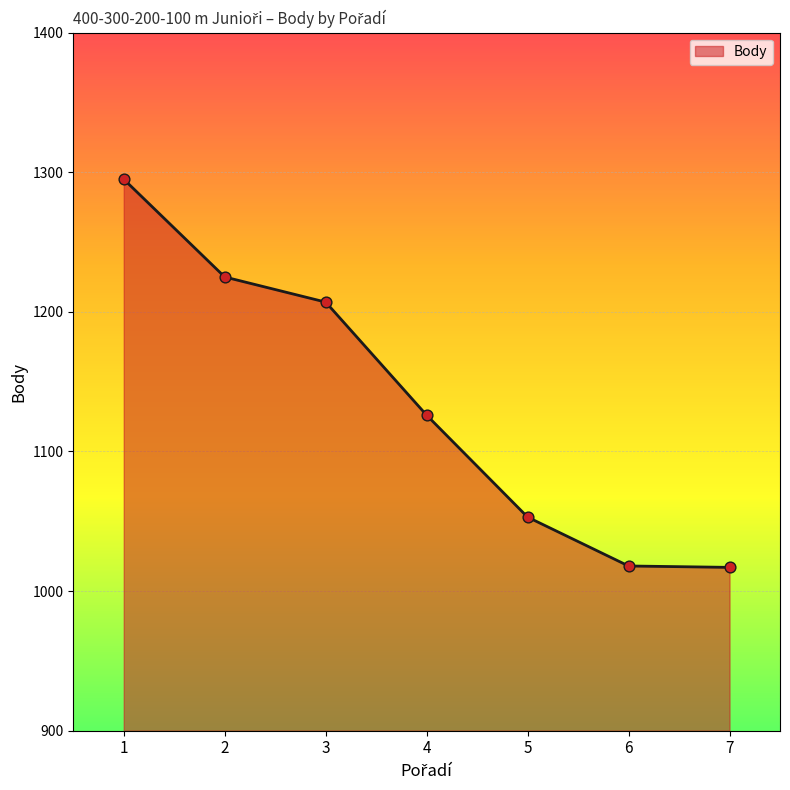

Between 4 and 6, which is larger?

4